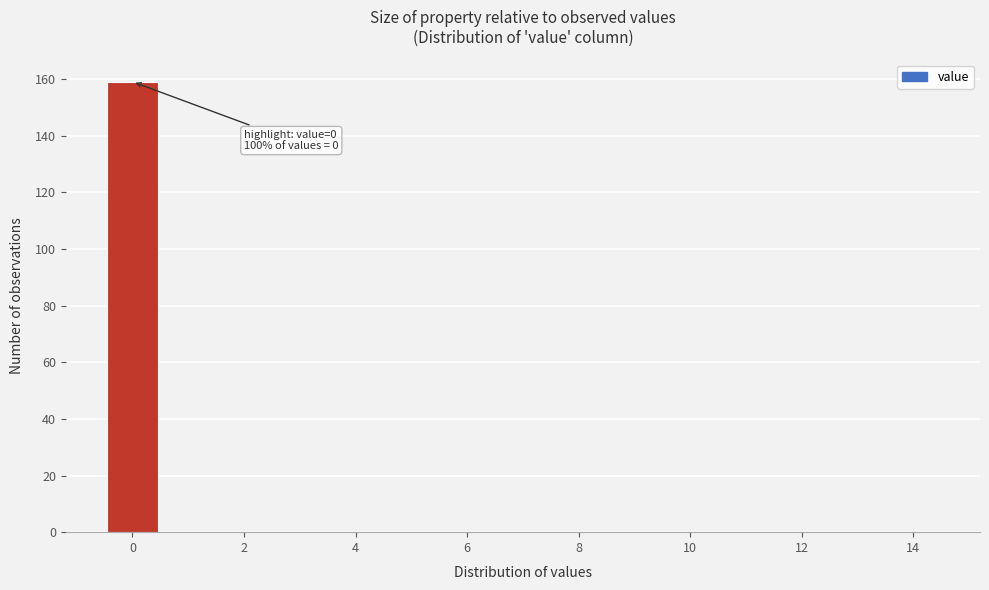

Over which range of the x-axis is the bar tallest?

-0.5 to 0.5